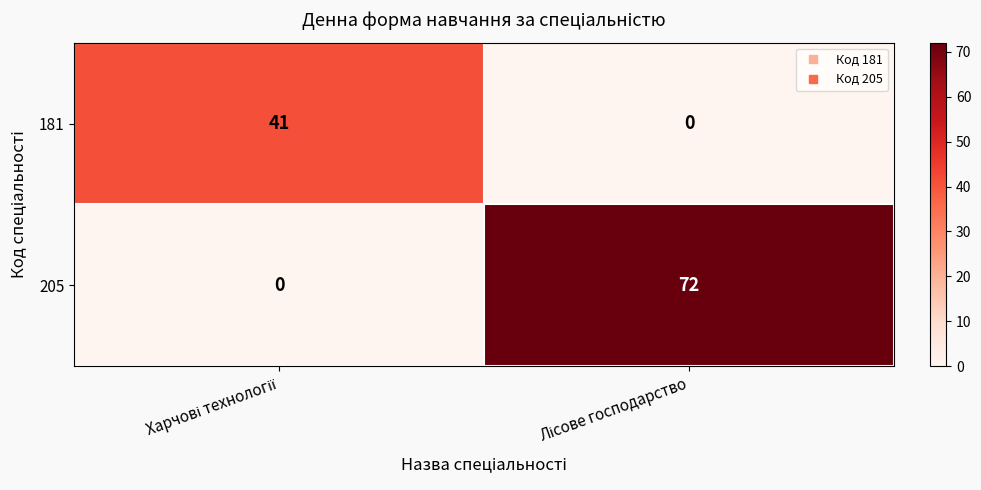

Reading right to left, transcribe all the data shown in this chart.

181: 0	41
205: 72	0